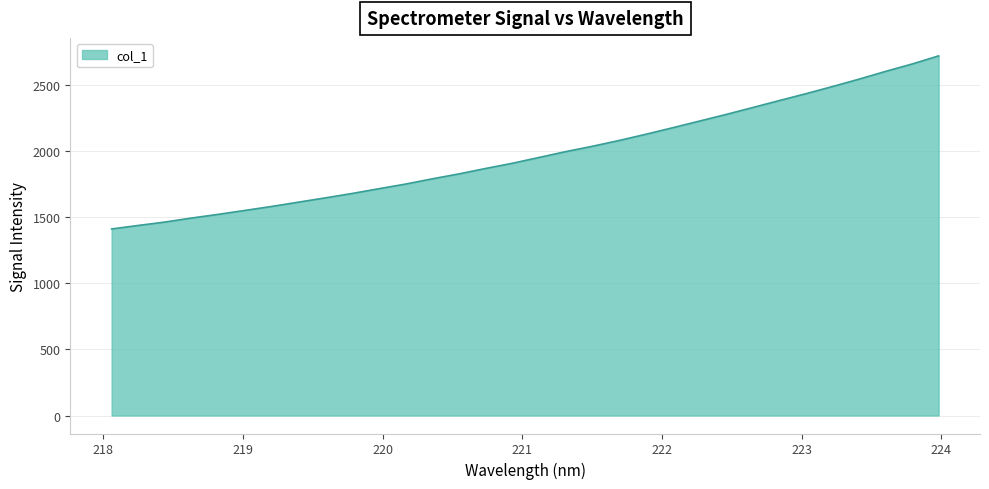

What is the smallest value displayed?

1412.5